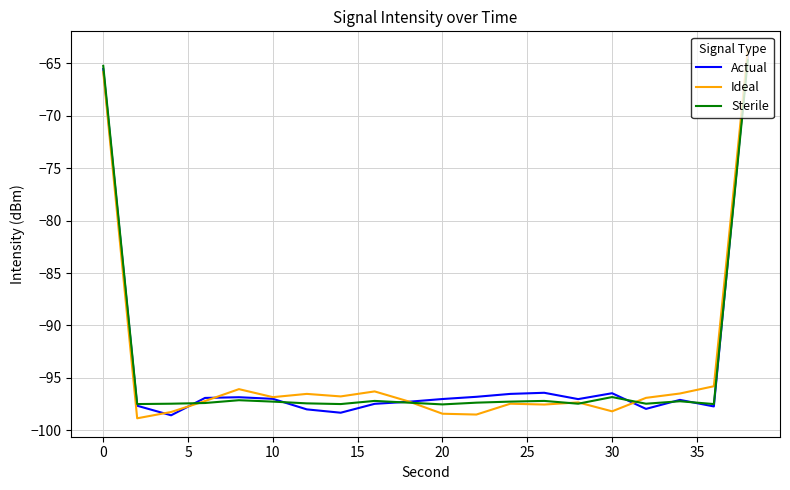

What is the smallest value displayed?

-98.9